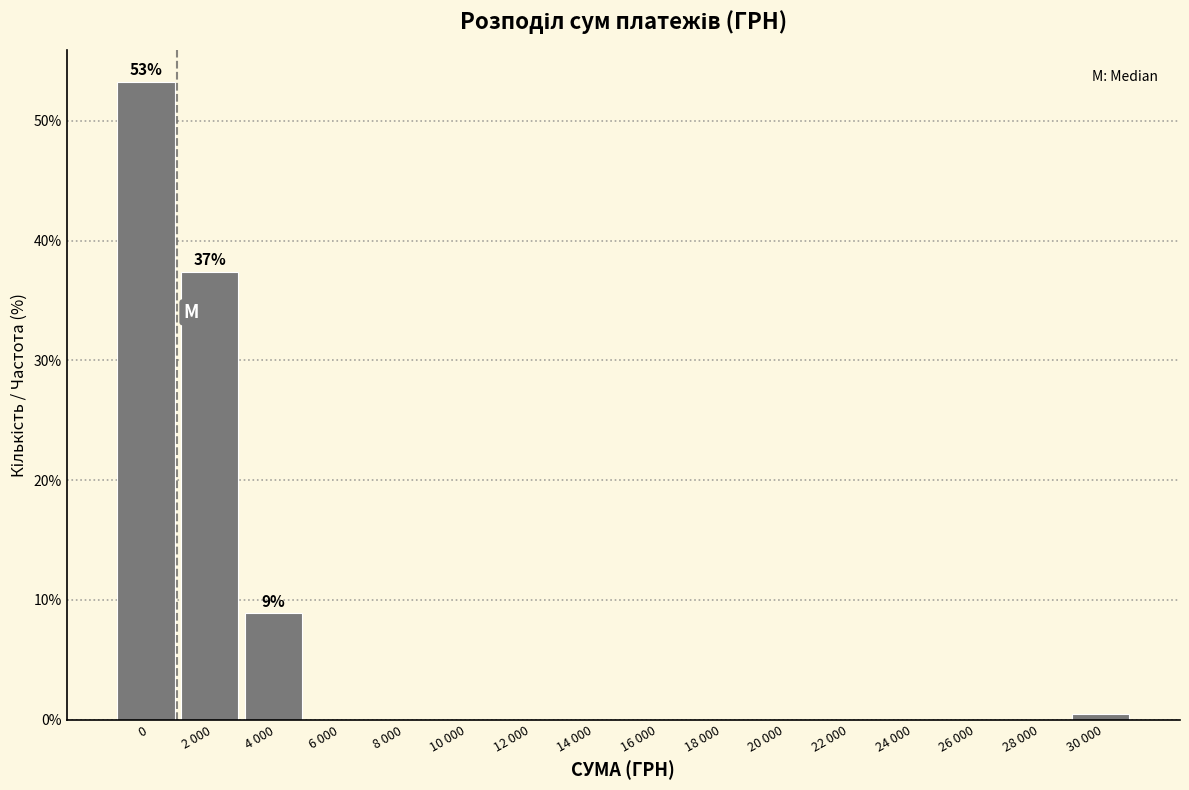

Reading left to right, transcribe all the data shown in this chart.

0=53.3	2 000=37.4	4 000=8.9	6 000=0.0	8 000=0.0	10 000=0.0	12 000=0.0	14 000=0.0	16 000=0.0	18 000=0.0	20 000=0.0	22 000=0.0	24 000=0.0	26 000=0.0	28 000=0.0	30 000=0.5